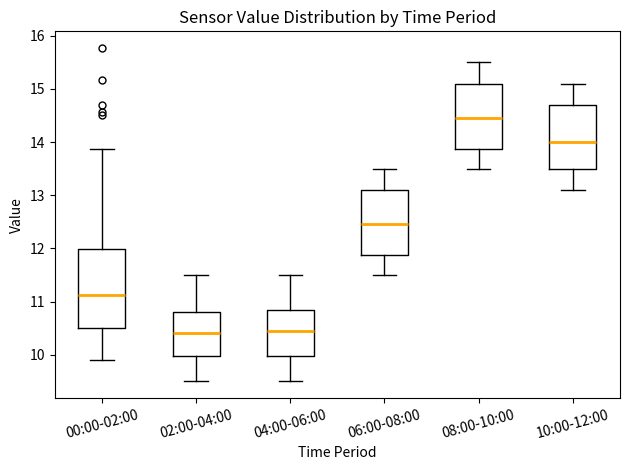

Which box is the tallest, from its lower edge to its upper edge?

00:00-02:00